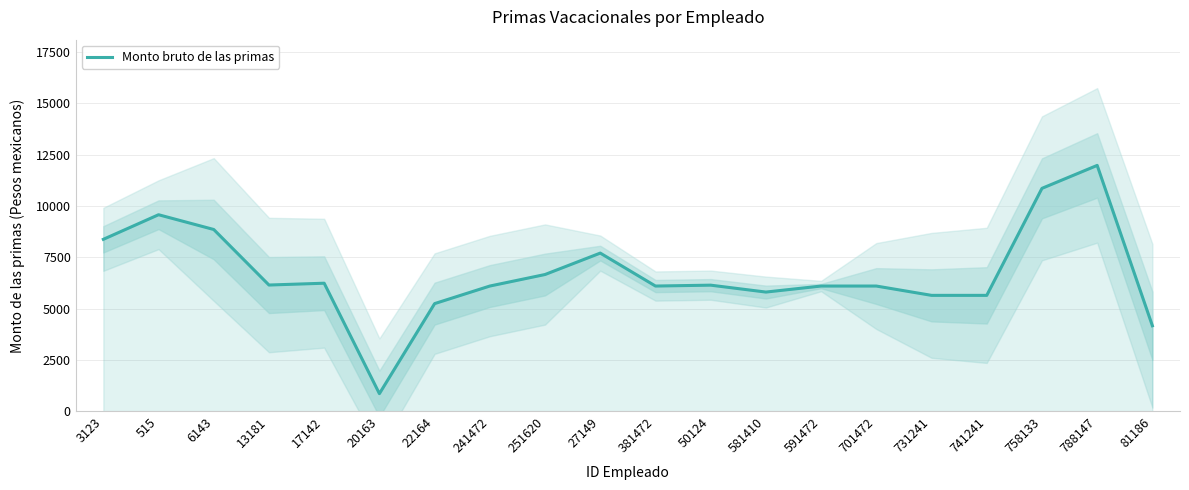

Between 241472 and 13181, which is larger?

13181